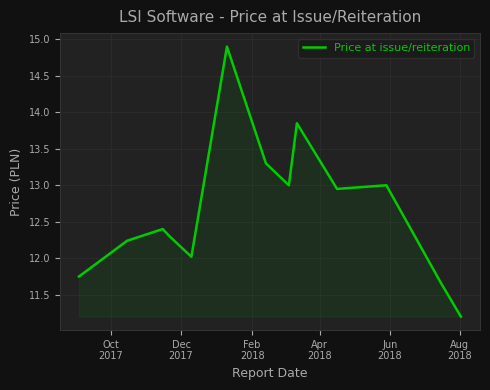

What is the smallest value displayed?

11.2